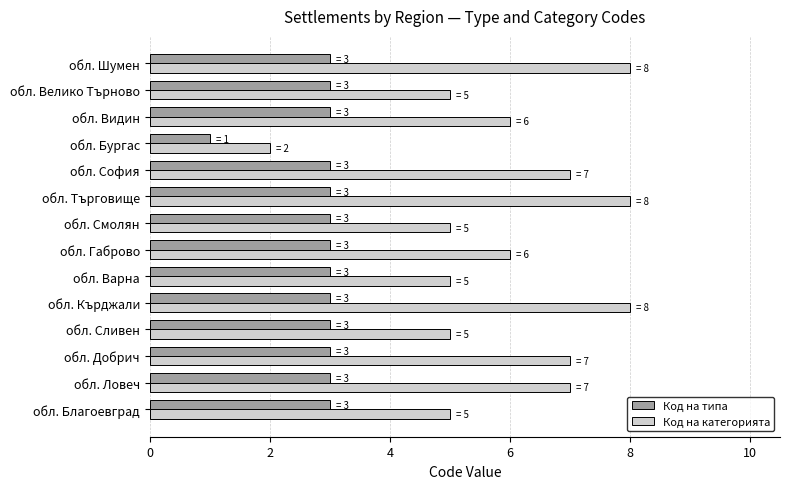

Is the value of Код на категорията at обл. София greater than the value of Код на типа at обл. Варна?

Yes